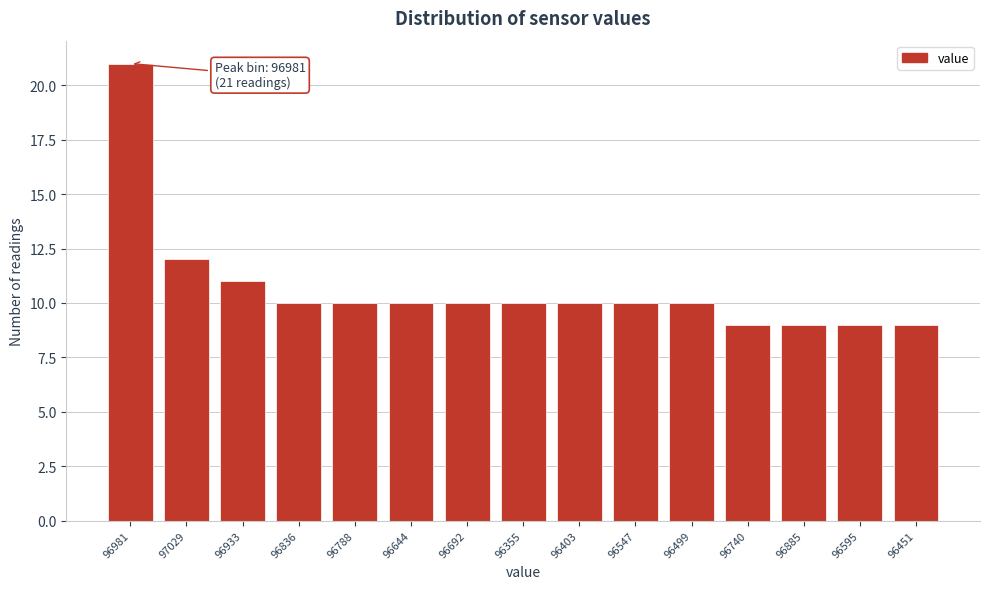

Reading left to right, transcribe all the data shown in this chart.

21	12	11	10	10	10	10	10	10	10	10	9	9	9	9